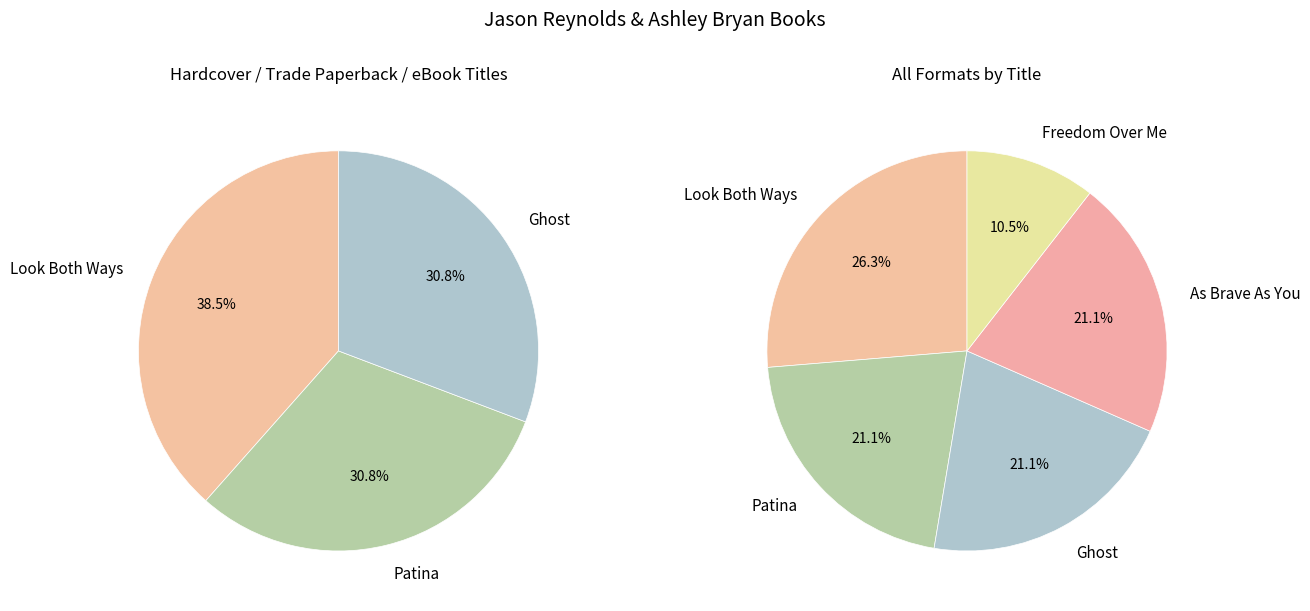

What percentage is the Ghost slice, to the nearest percent?

21%